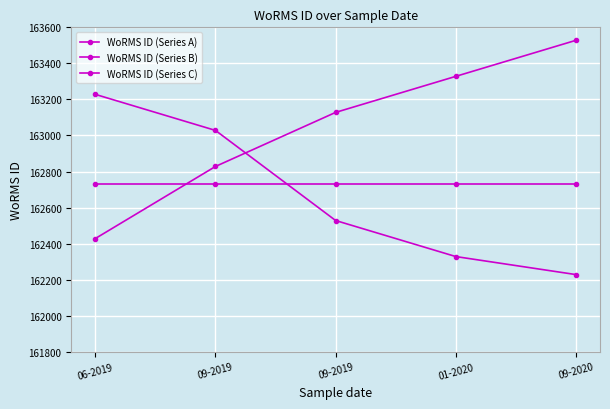

How many intersections are there between WoRMS ID (Series C) and WoRMS ID (Series A)?

1